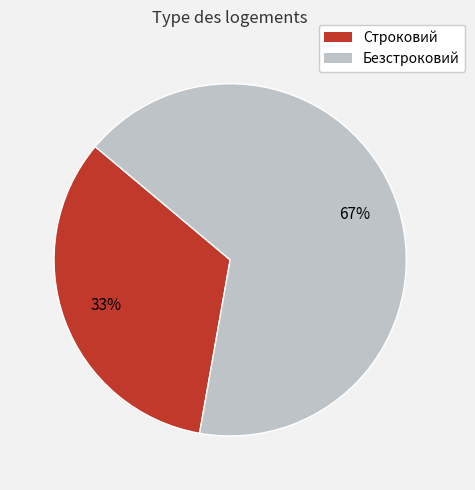

What is the ratio of the value at Безстроковий to the value at Строковий?

2.0